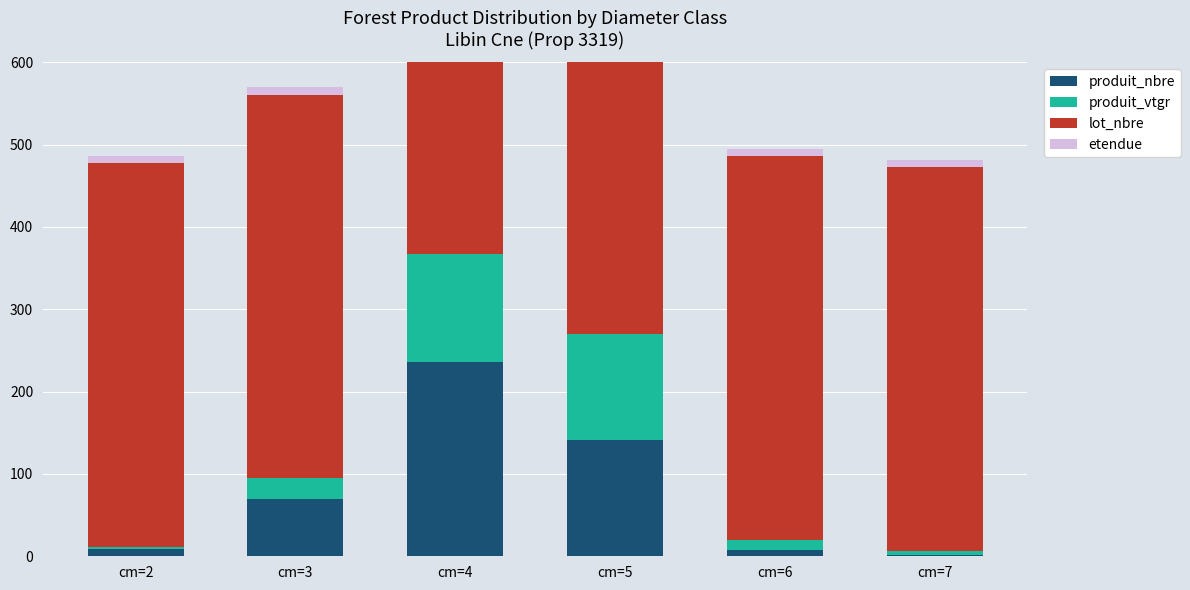

What is the difference between the maximum and minimum values in the produit_nbre series?

234.0